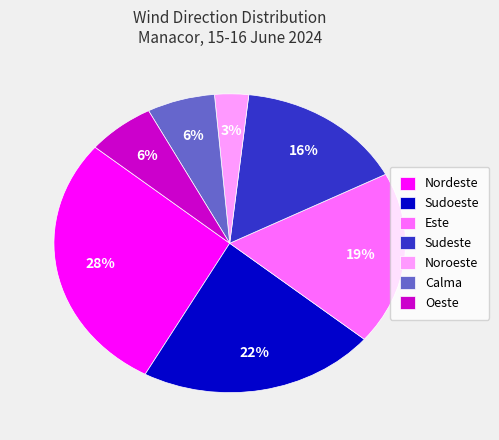

To the nearest percent, what is the difference between the largest and smallest slice percentages?

25%